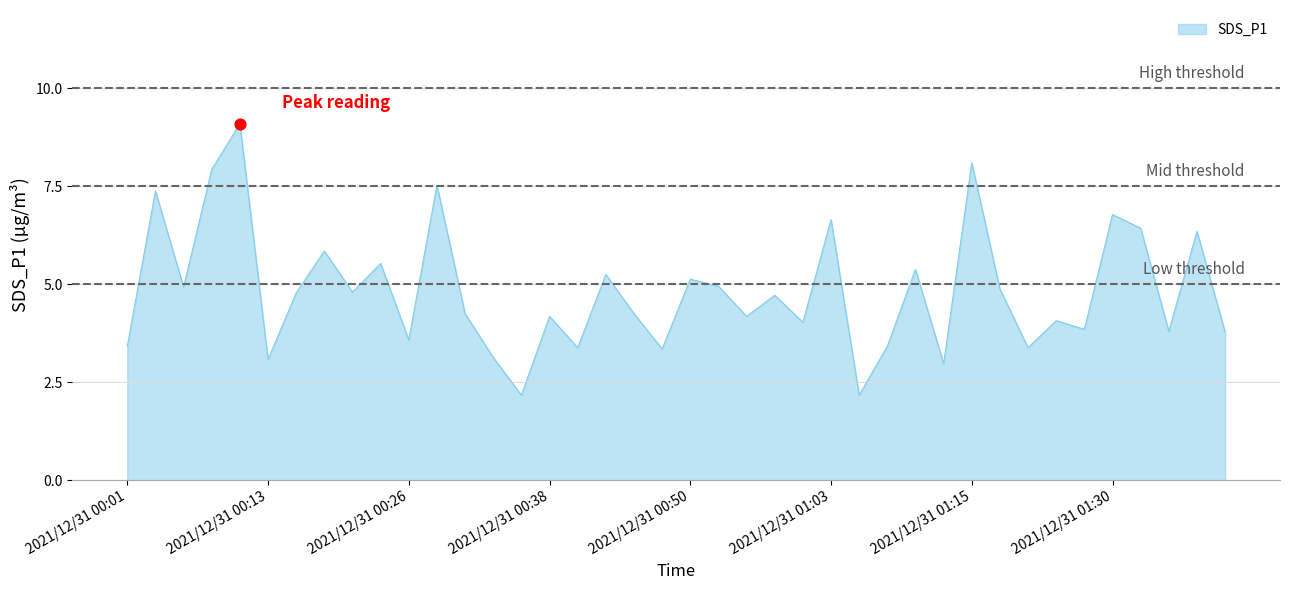

What is the smallest value displayed?

2.2